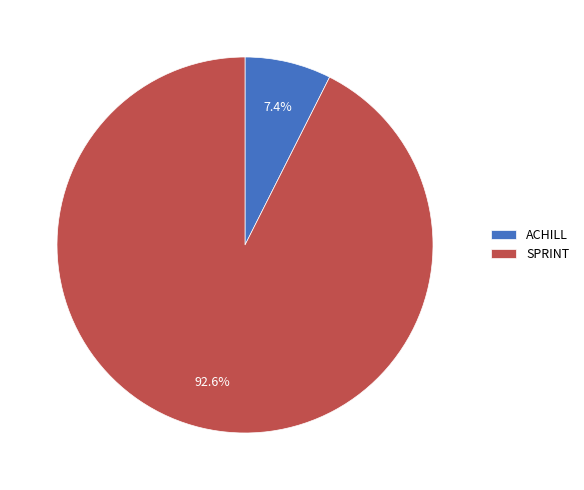

The ACHILL slice represents 7% of the pie. True or false?

True